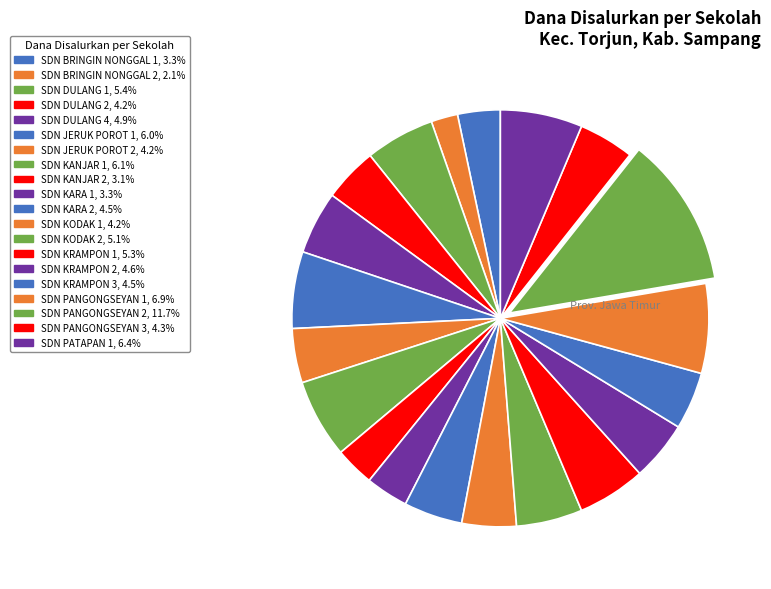

To the nearest percent, what is the combined percentage of SDN KARA 1 and SDN PANGONGSEYAN 3?

8%